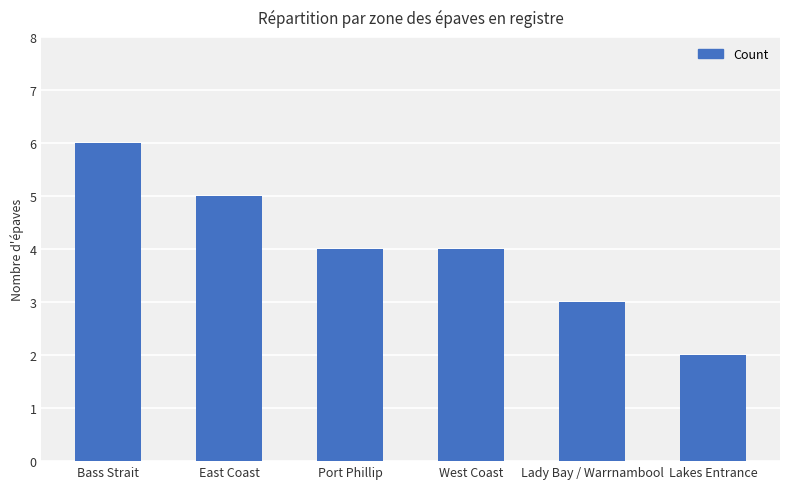

What is the difference between the values at Lady Bay / Warrnambool and East Coast?

2